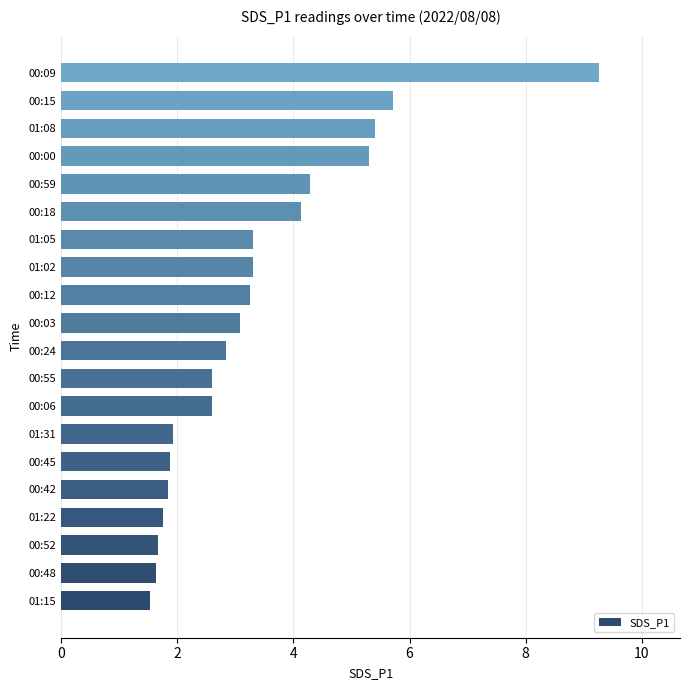

Between 00:09 and 00:00, which is larger?

00:09